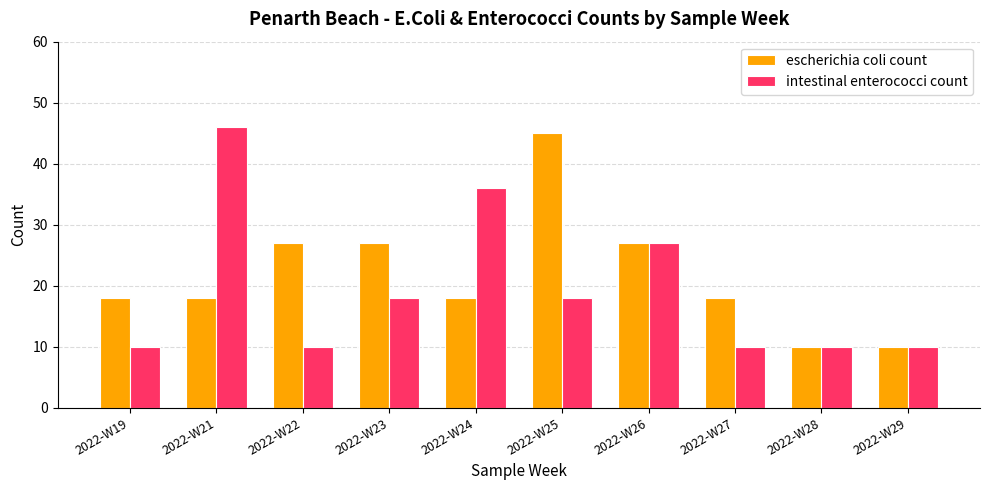

Which series has the largest total across all categories?

escherichia coli count